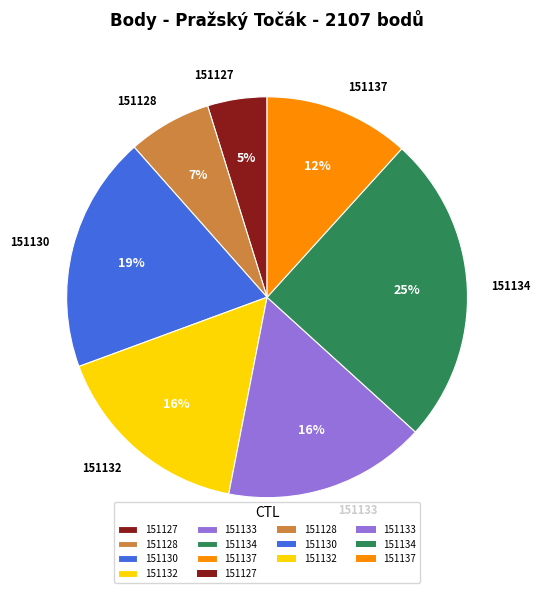

To the nearest percent, what portion does 151128 represent?

7%